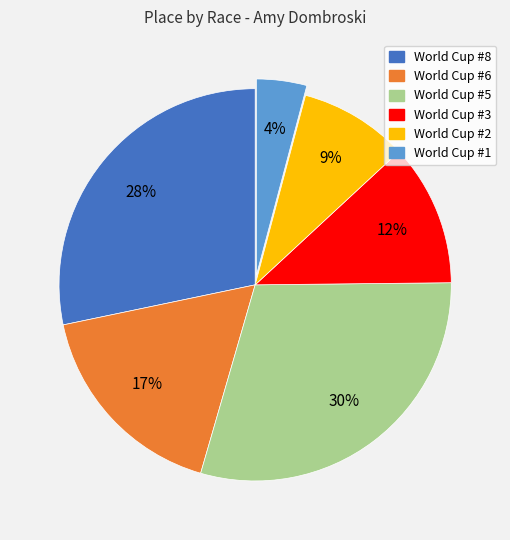

Rank the categories by value from highest to lowest.

World Cup #5, World Cup #8, World Cup #6, World Cup #3, World Cup #2, World Cup #1